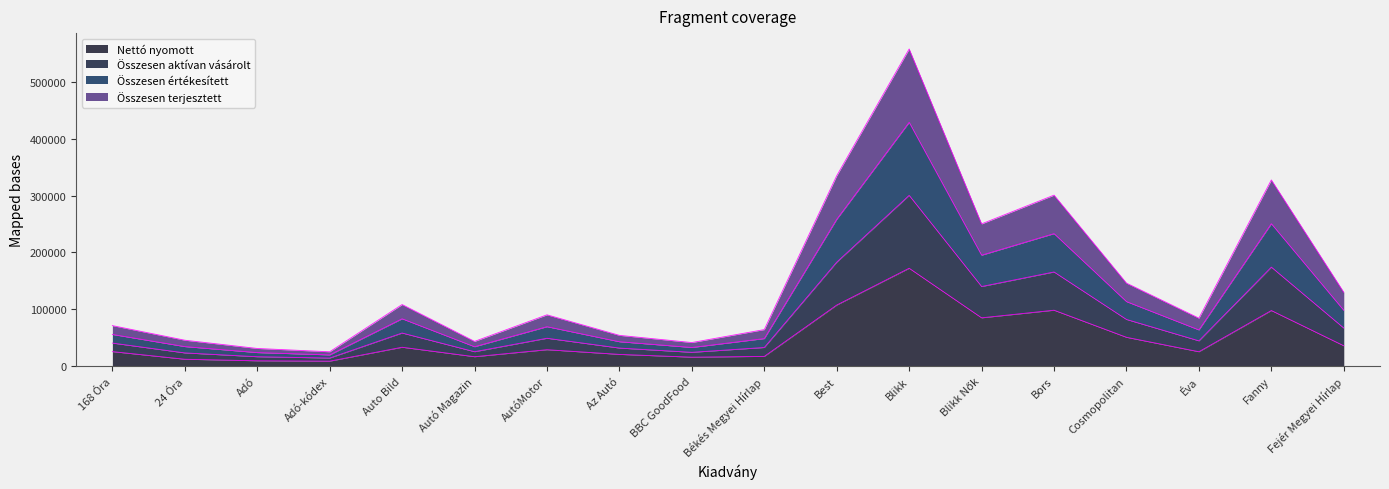

What is the total value across all series at Adó?

31077